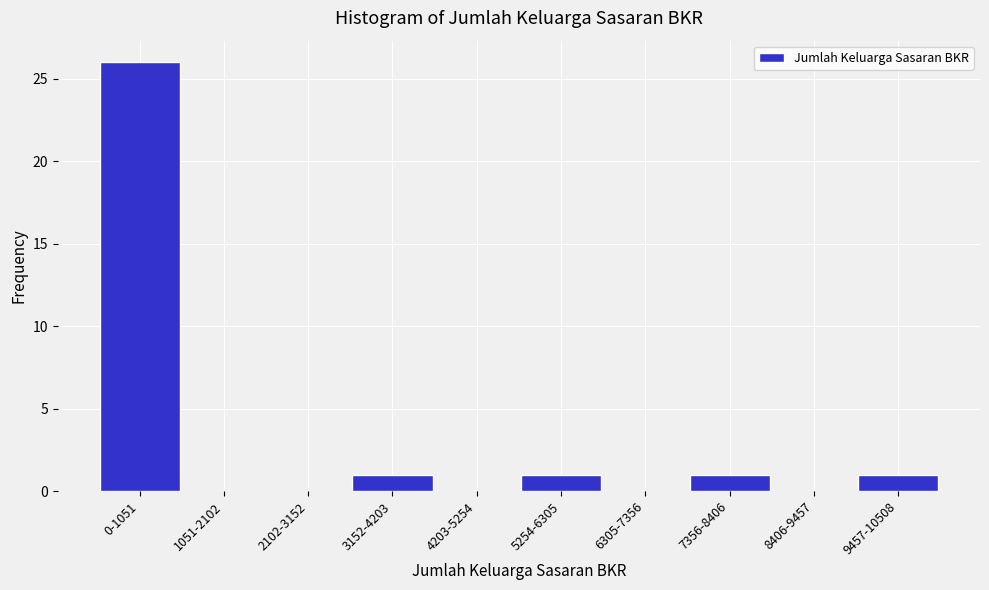

Reading right to left, what are all the values shown in this chart?

9457-10508=1	8406-9457=0	7356-8406=1	6305-7356=0	5254-6305=1	4203-5254=0	3152-4203=1	2102-3152=0	1051-2102=0	0-1051=26